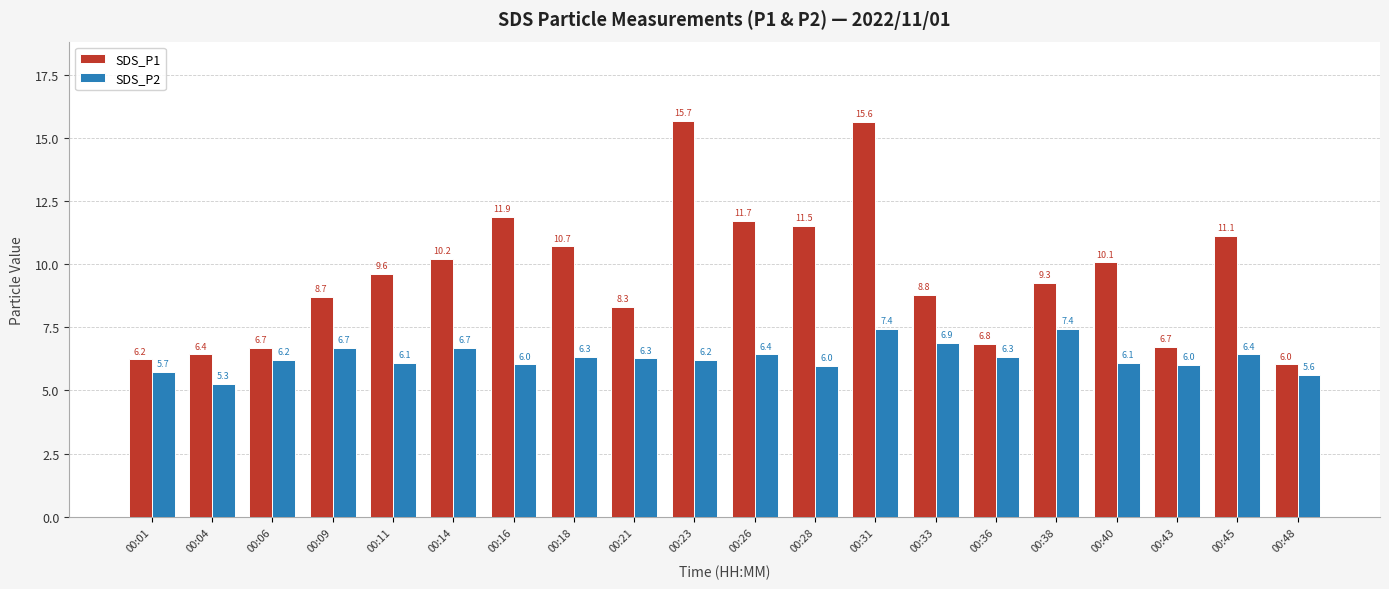

The value of SDS_P2 at 00:18 is 6.3. True or false?

True